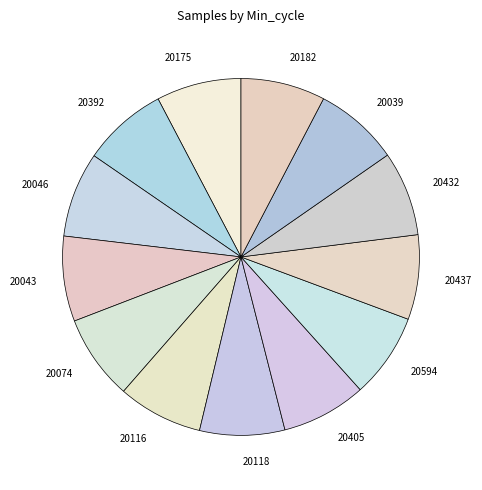

Does any single category account for the majority?

No